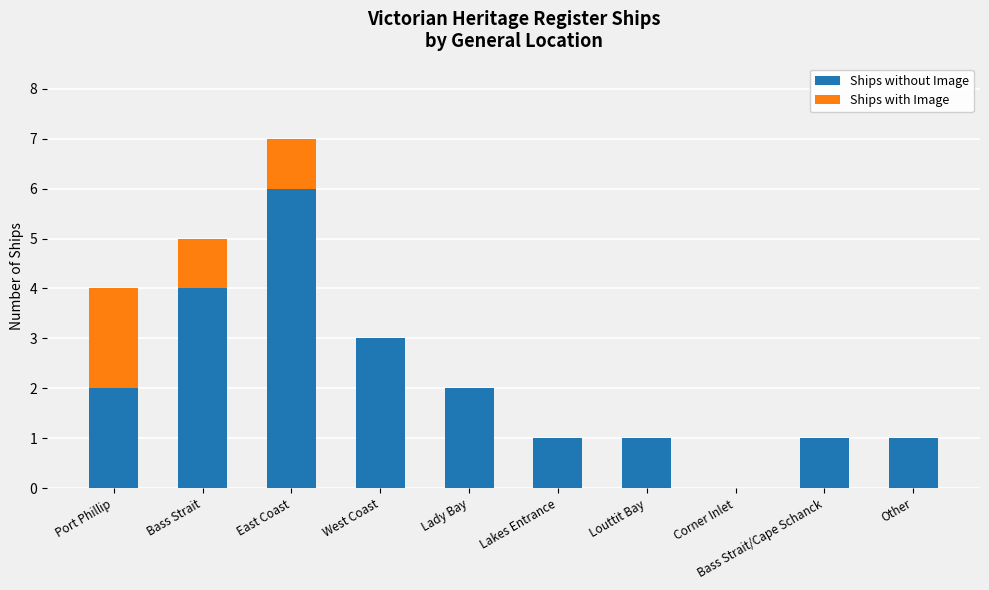

At which category is the sum across all series the highest?

East Coast